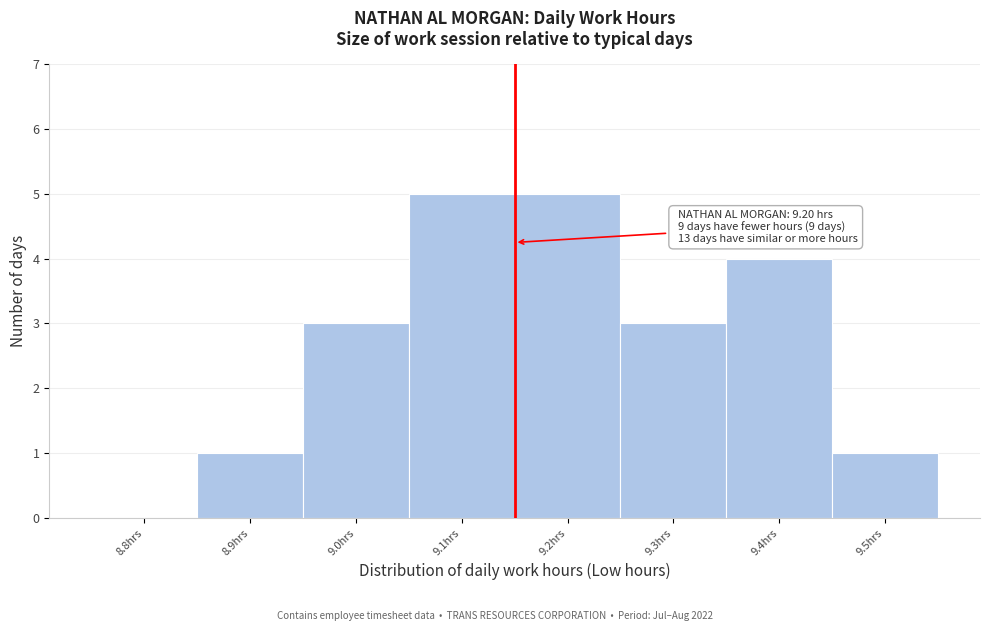

Reading left to right, extract all data points from this chart.

8.8hrs=0	8.9hrs=1	9.0hrs=3	9.1hrs=5	9.2hrs=5	9.3hrs=3	9.4hrs=4	9.5hrs=1